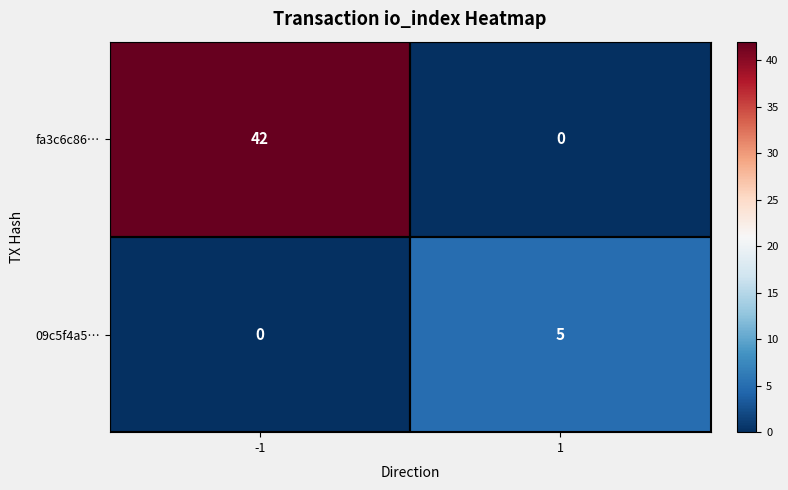

What is the sum of the 09c5f4a5… values at 1 and -1?

5